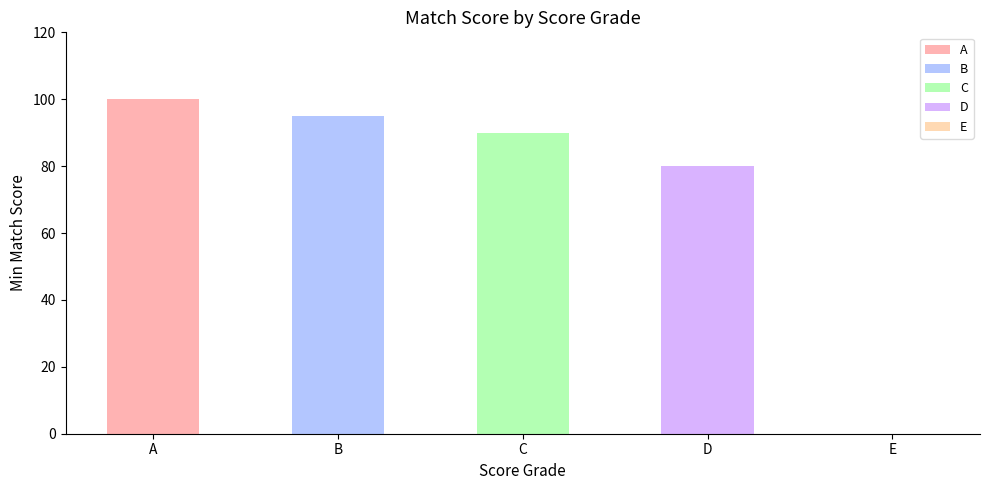

How many values are below 90?

2